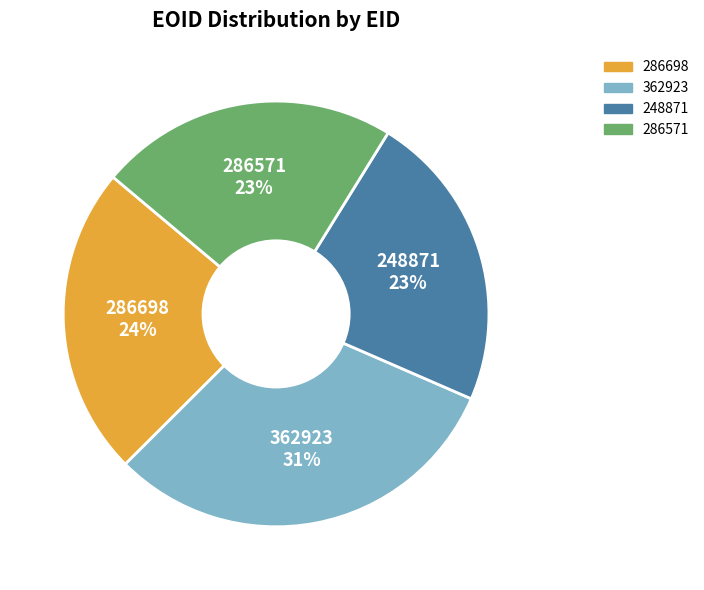

To the nearest percent, what portion does 362923 represent?

31%